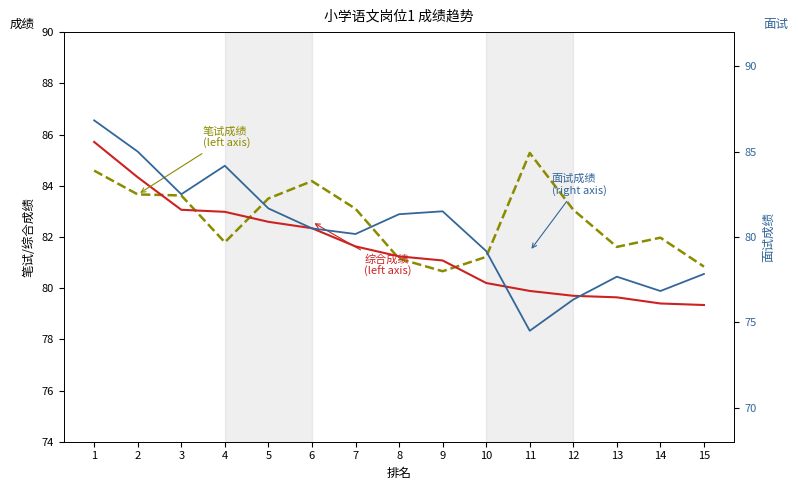

Rank the categories by 面试成绩 (right axis) value from highest to lowest.

1, 2, 4, 3, 5, 9, 8, 6, 7, 10, 15, 13, 14, 12, 11